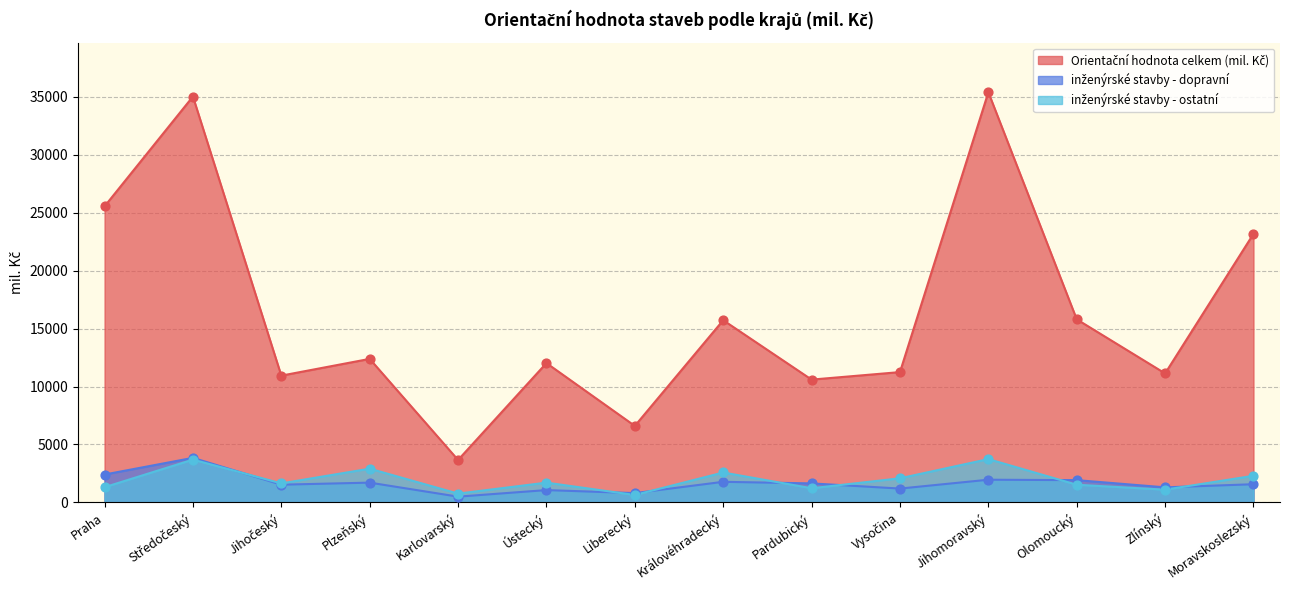

Which series has the widest spread of Y values?

Orientační hodnota celkem (mil. Kč)